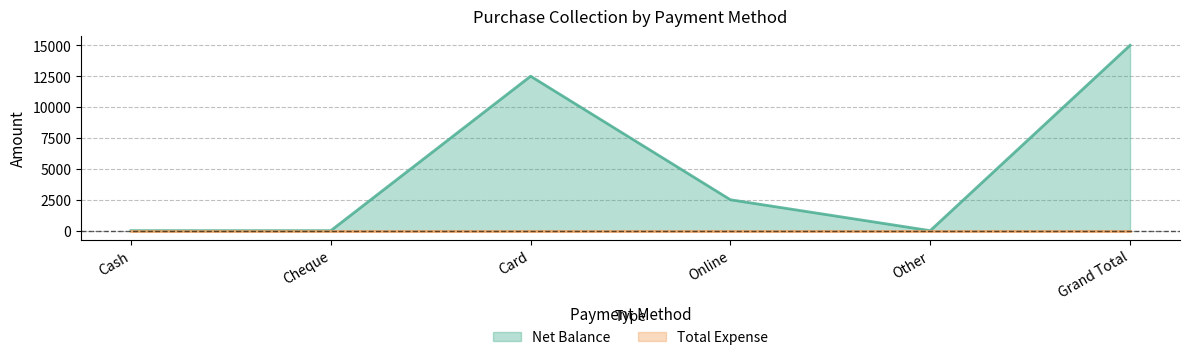

Is it true that the value at Card is 16535?

False